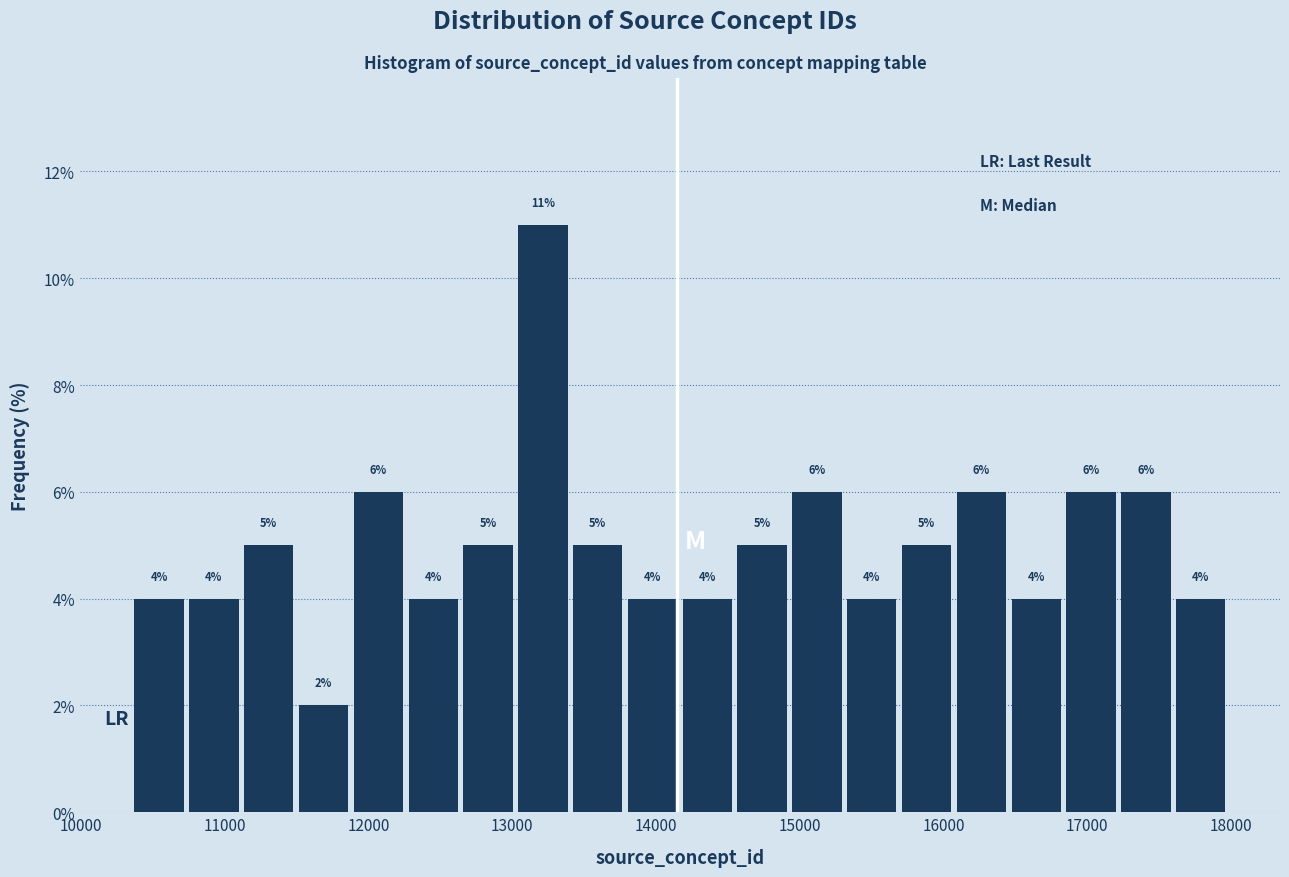

Around what value on the x-axis is the tallest bar? Give the approximate position of its centre, as read against the axis.

13200